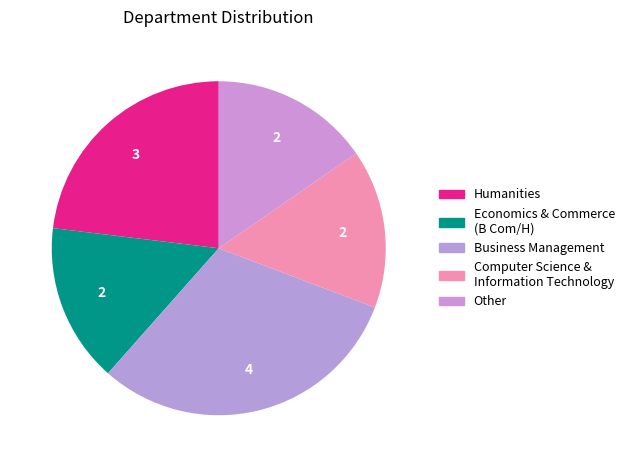

What is the total percentage of Computer Science & Information Technology and Business Management?

46.2%